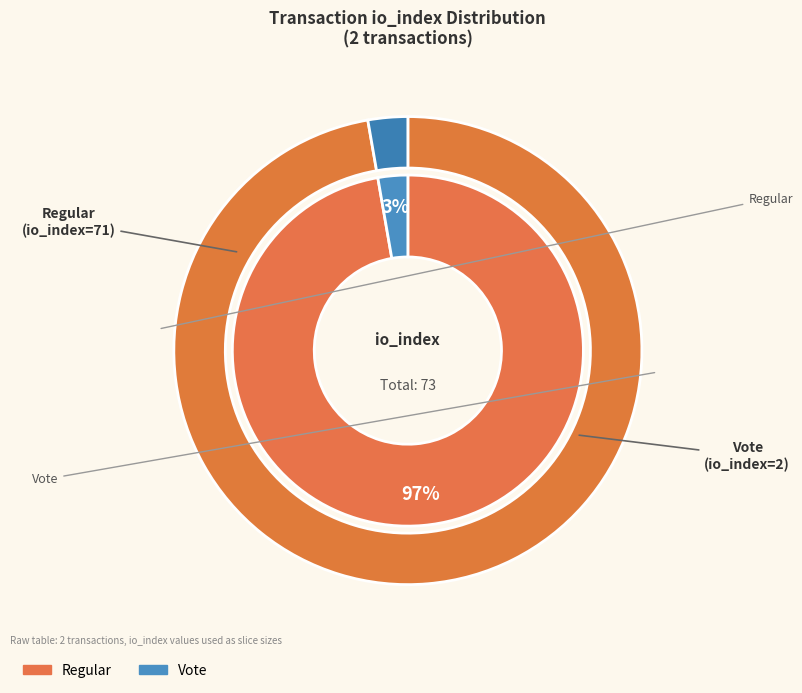

Which slice is the smallest?

Vote (io_index=2)